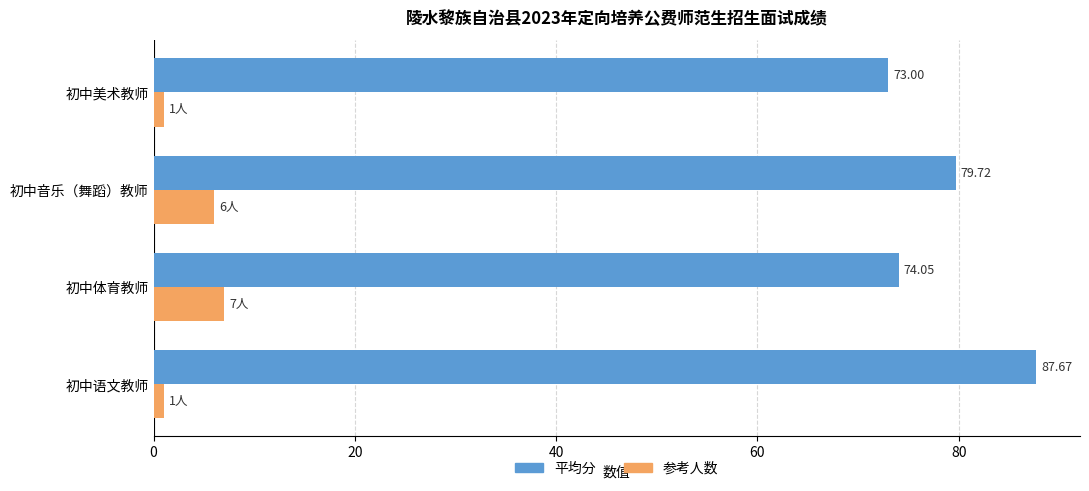

At which category is the sum across all series the highest?

初中语文教师